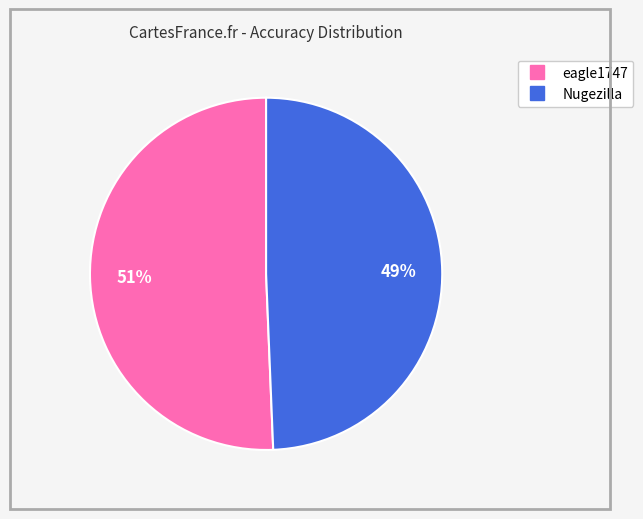

What percentage is the eagle1747 slice, to the nearest percent?

51%